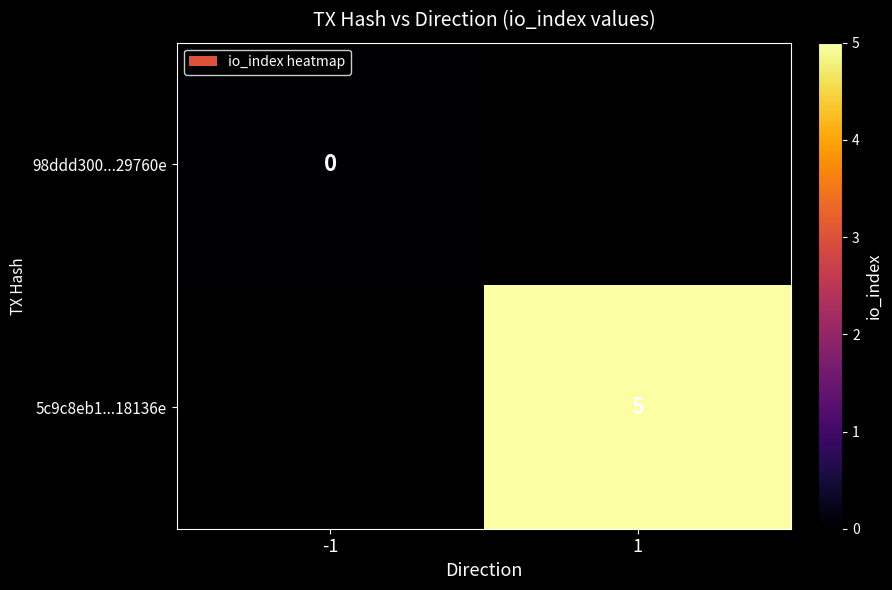

How many series are shown in this chart?

2